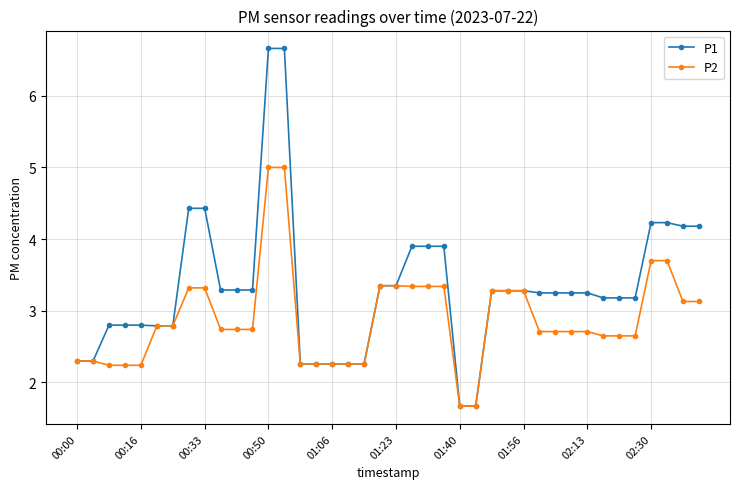

Is this an area chart (filled region under the line)?

No